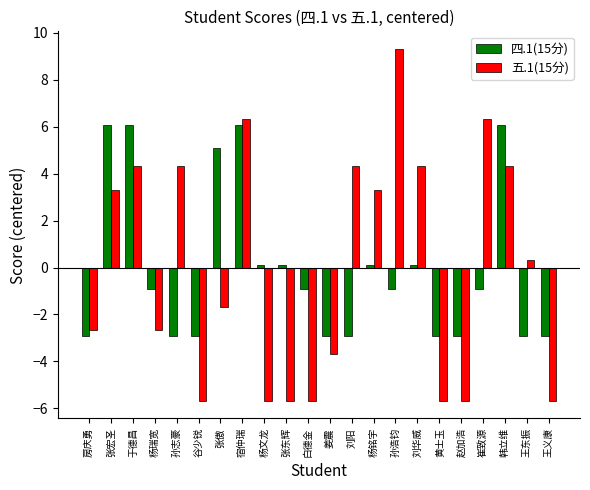

What value does the 五.1(15分) series have at 于德昌?

4.3